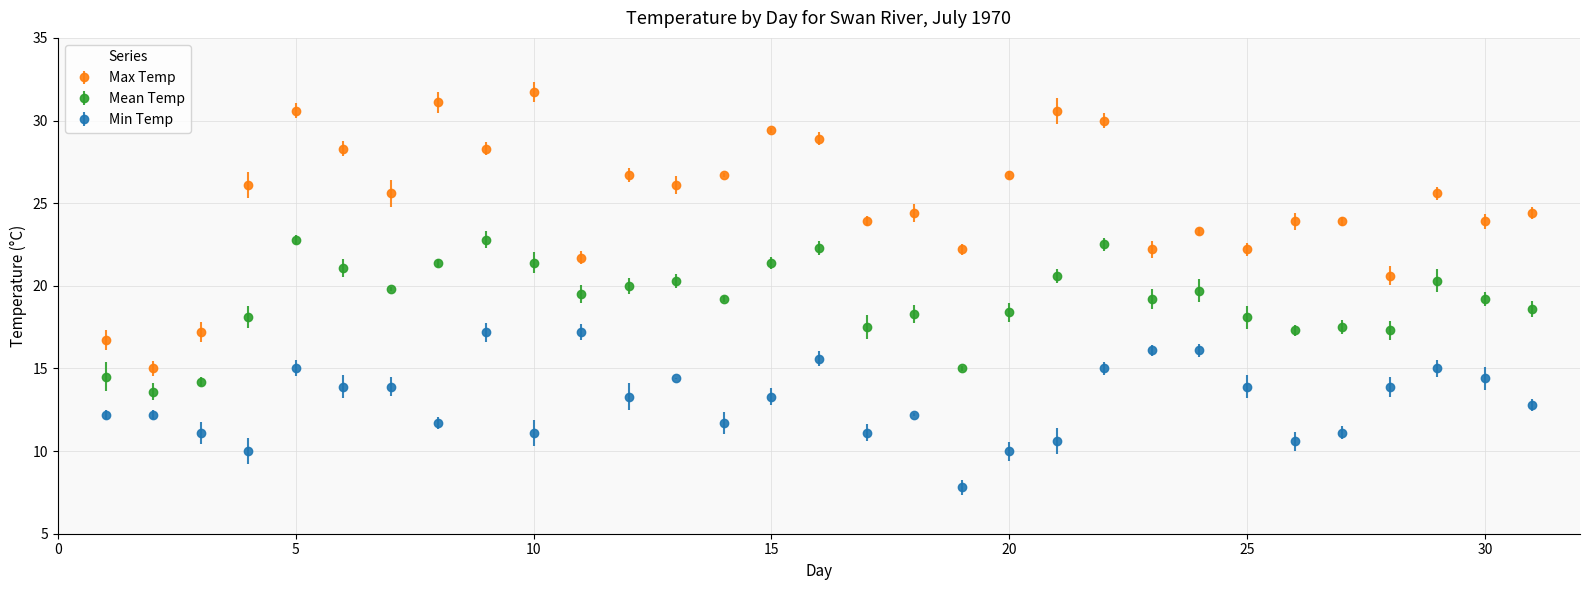

Which series has the largest range (max minus min)?

Max Temp